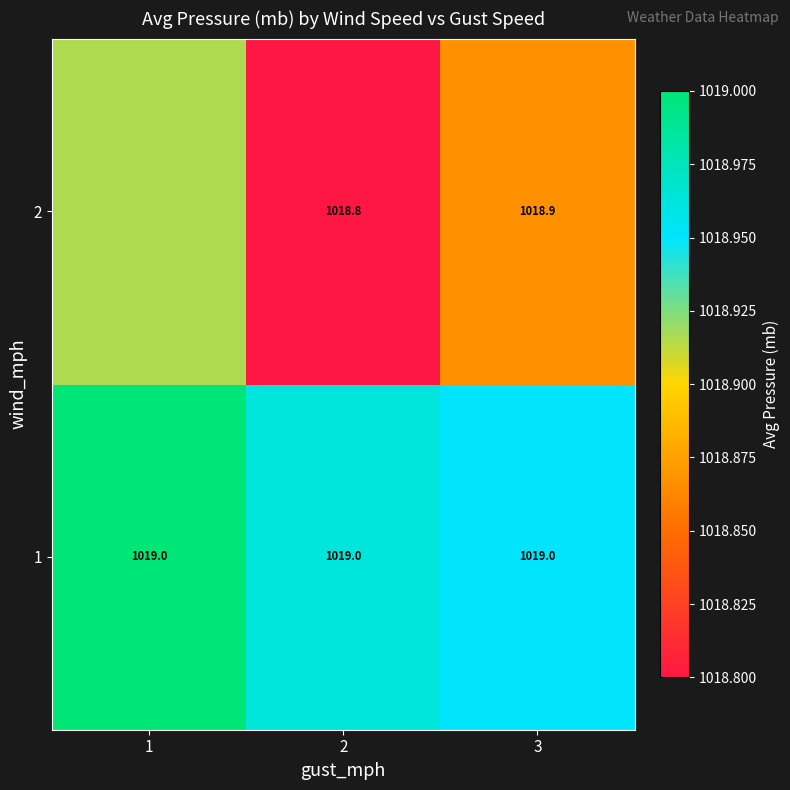

Is the value of 2 at 2 greater than the value of 1 at 3?

No